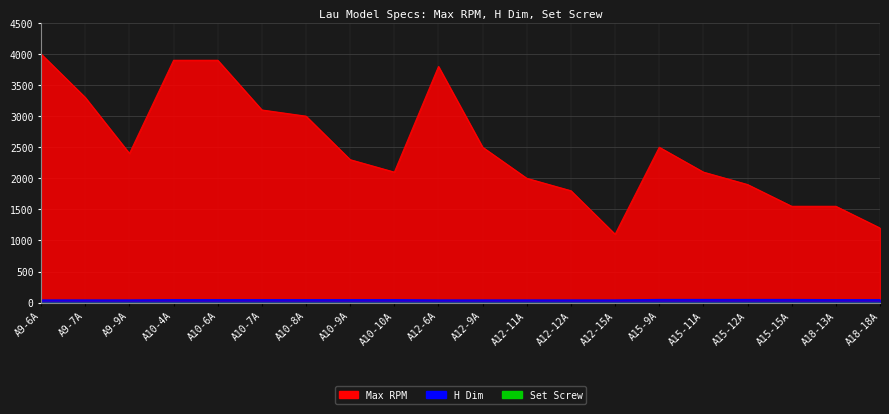

What is the average value of the H Dim series?

47